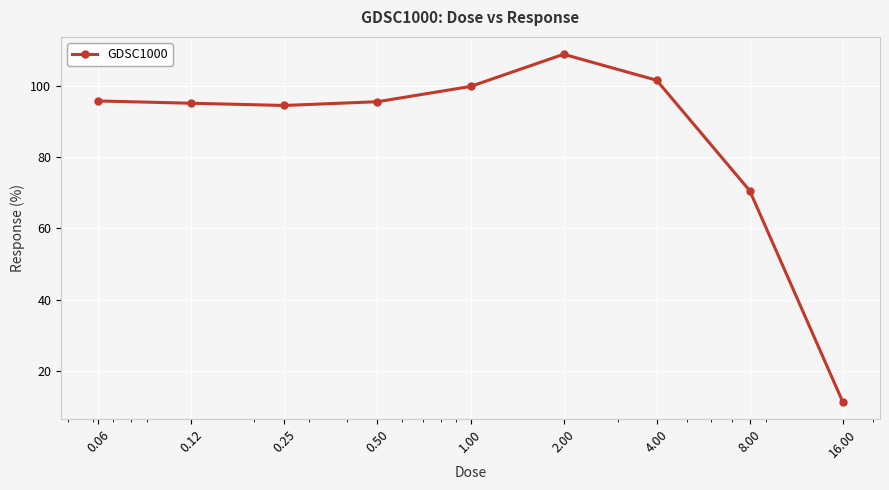

True or false: there are more than 0 points higher than both neighbors.

True